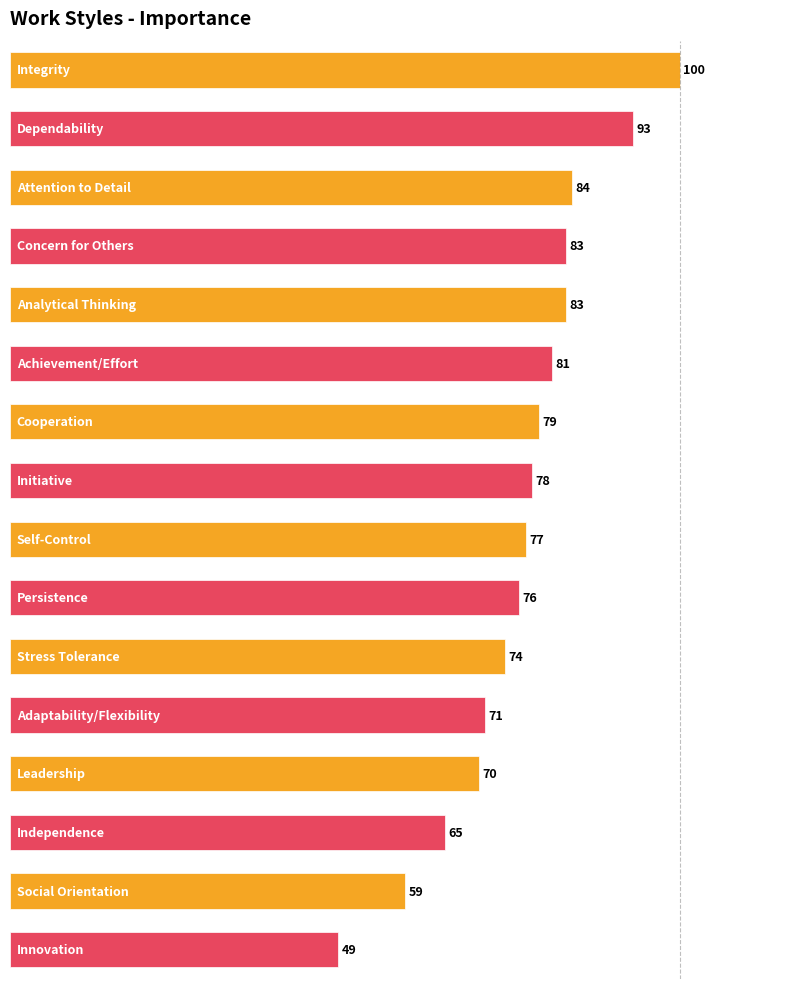

What is the sum of all values?

1222